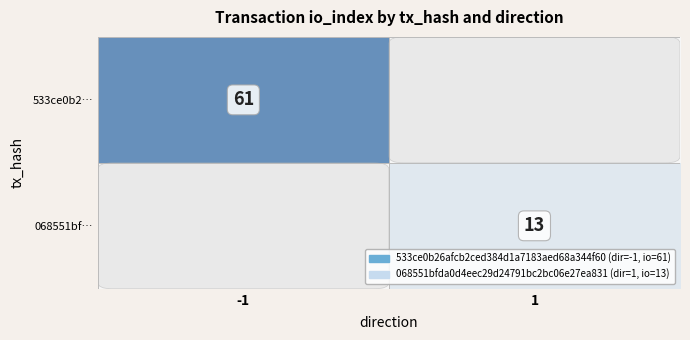

What is the maximum value shown in the chart?

61